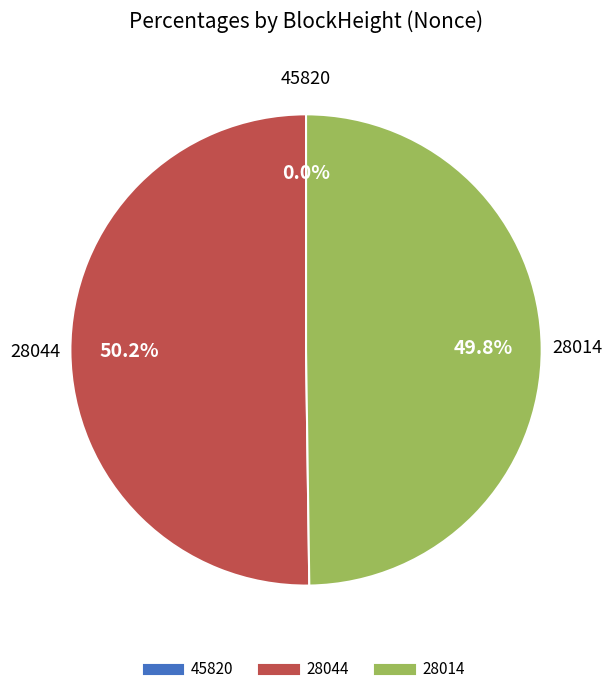

Does 45820 represent more than half of the total?

No